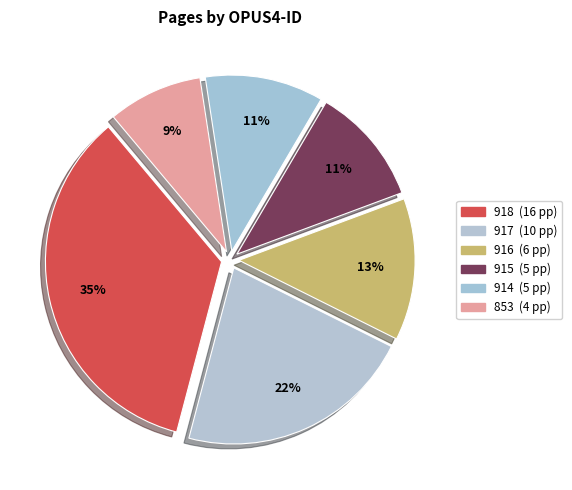

Which slice is the smallest?

853